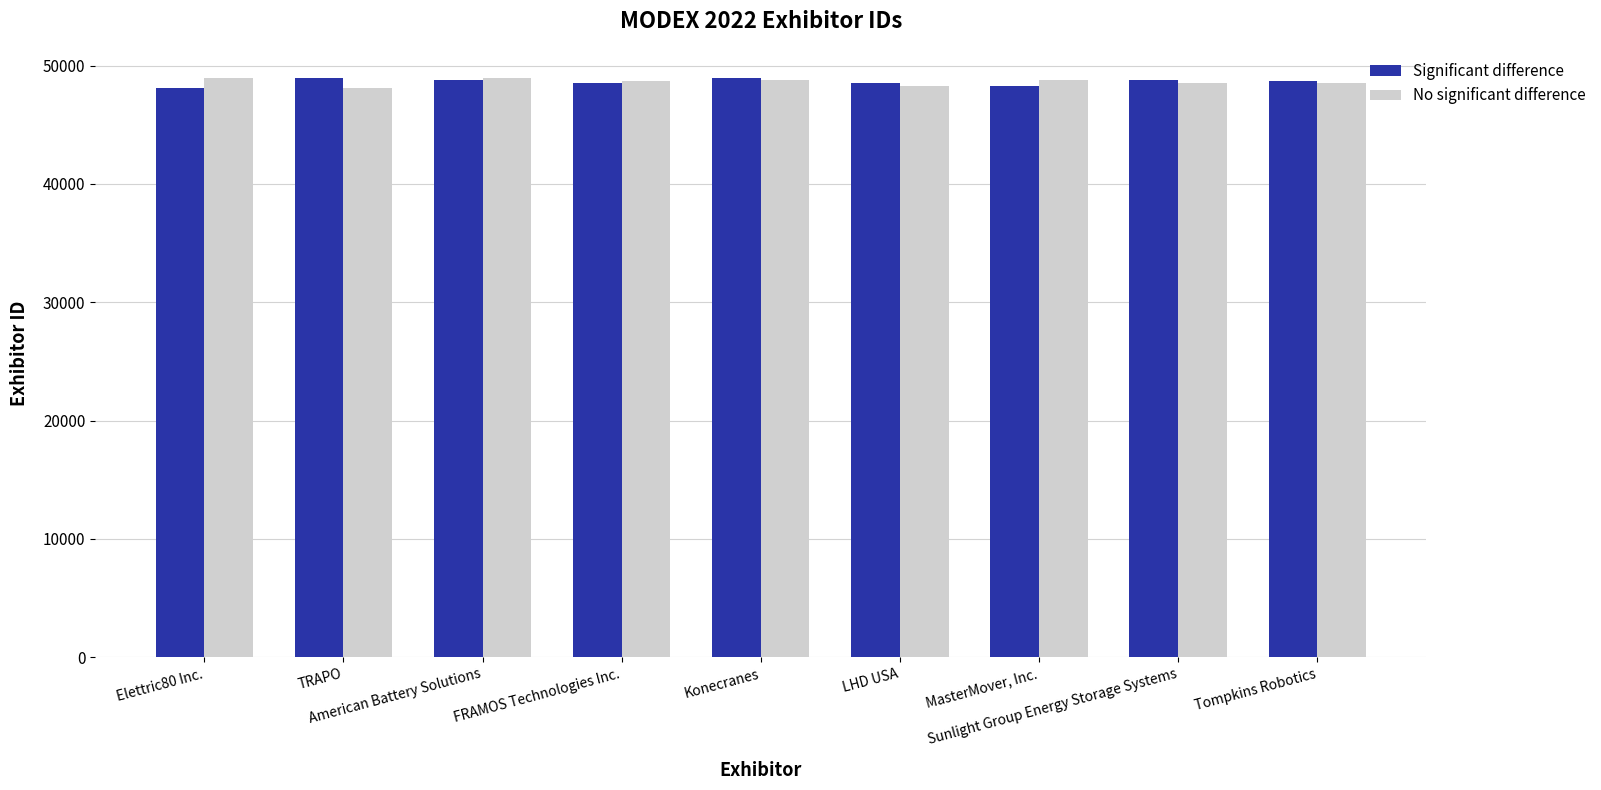

What is the maximum value for No significant difference?

48969